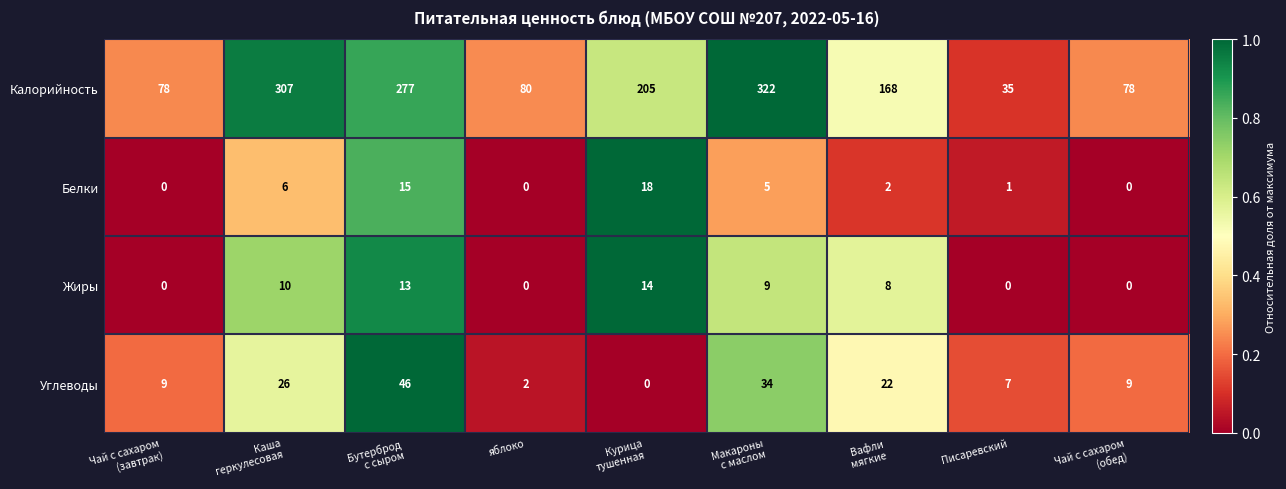

Is it true that Жиры equals 7 at яблоко?

False